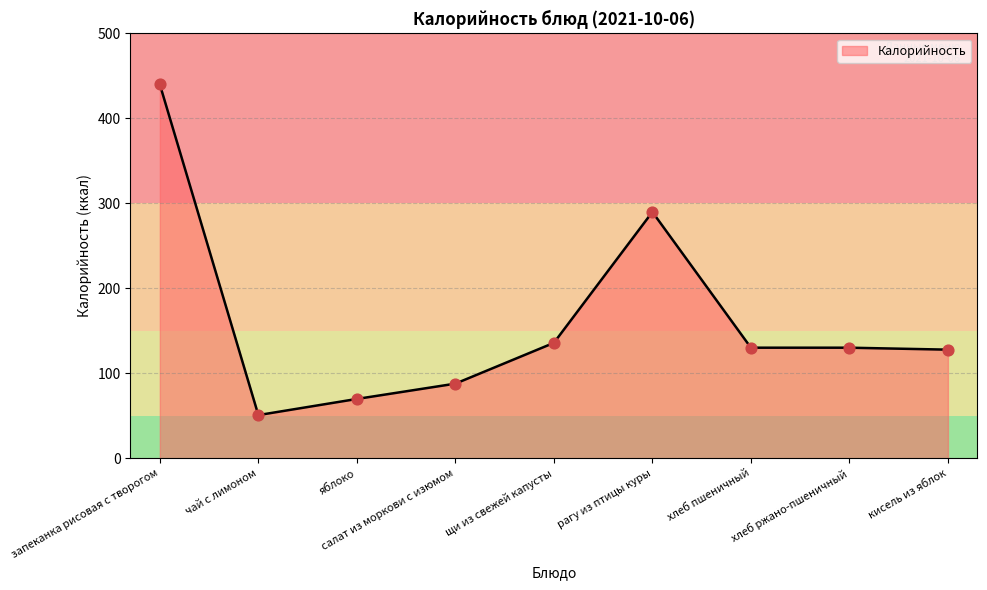

Approximately how many times larger is the value at щи из свежей капусты compared to запеканка рисовая с творогом?

0.3